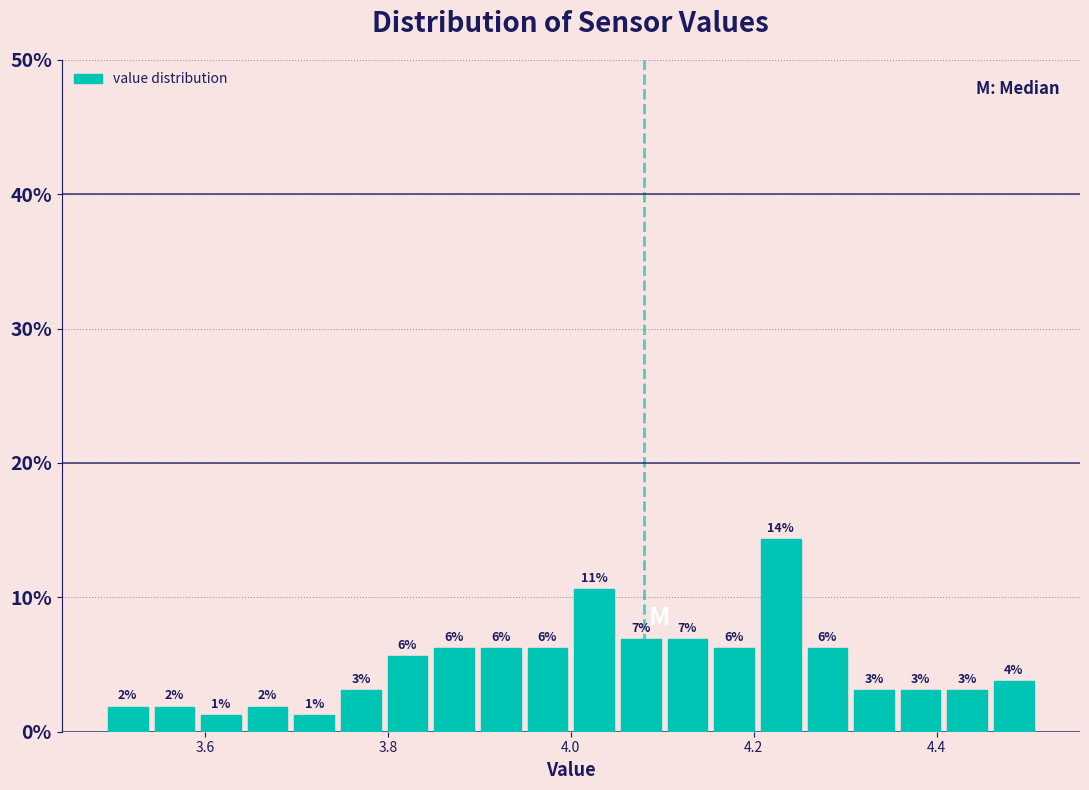

Read against the x-axis, roughly where is the centre of the tallest bar?

4.22